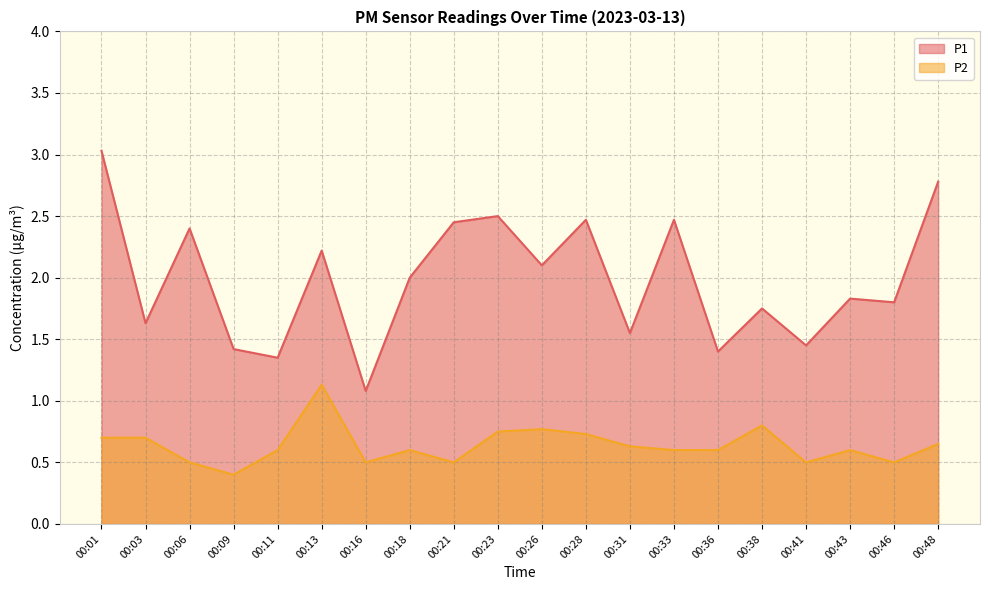

At how many categories does at least one series exceed 2?

9